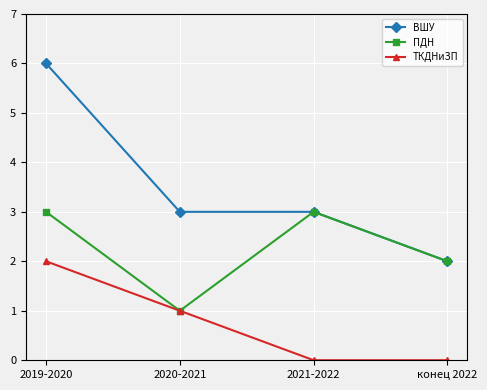

True or false: ТКДНиЗП and ВШУ cross at least once.

False